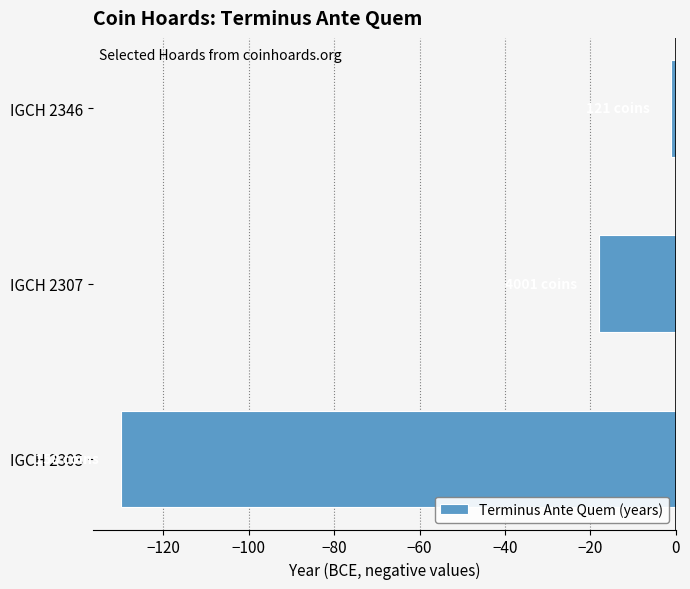

Rank the categories by value from lowest to highest.

IGCH 2303, IGCH 2307, IGCH 2346